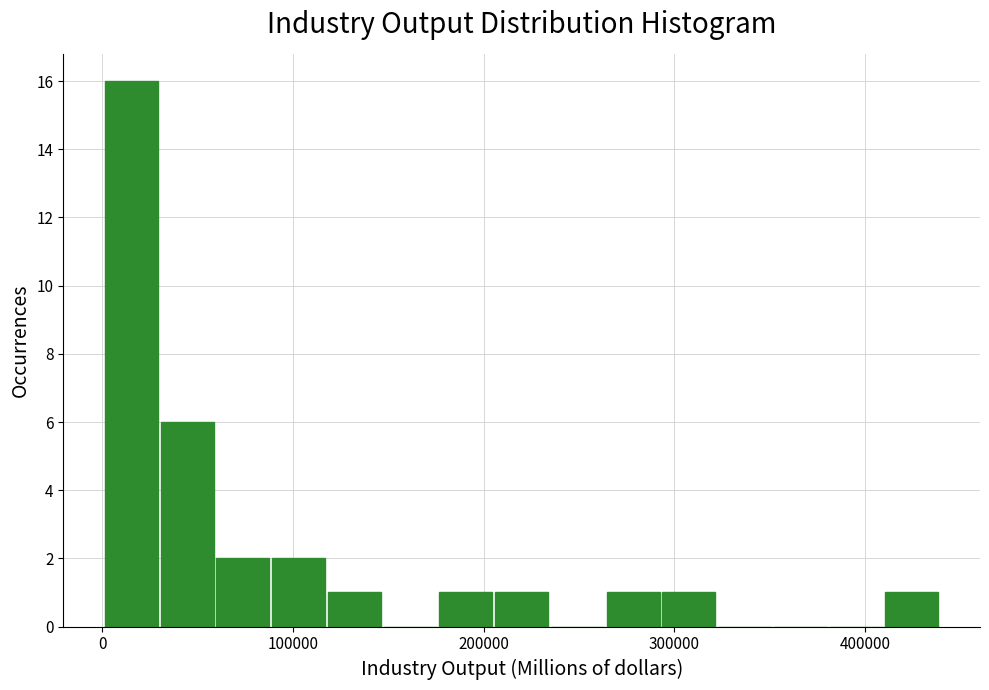

Around what value on the x-axis is the tallest bar? Give the approximate position of its centre, as read against the axis.

20000